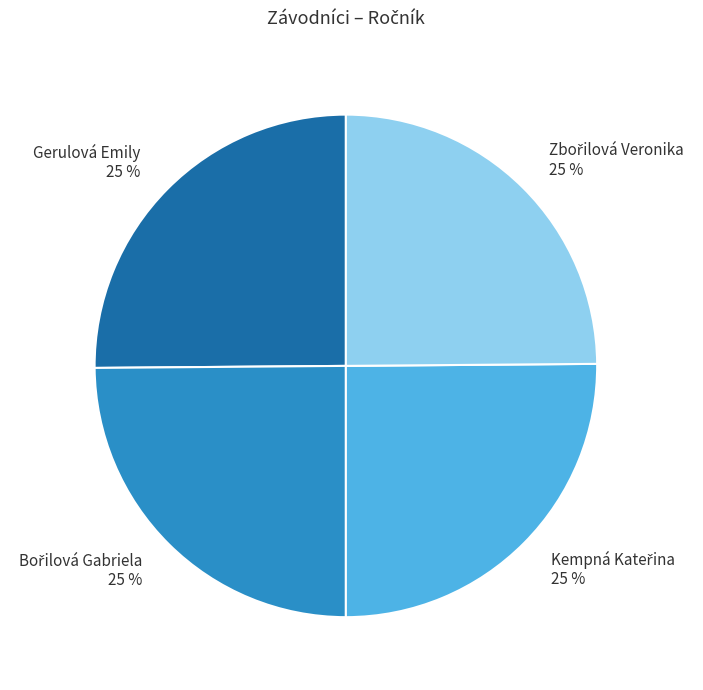

Is there any slice that represents more than half of the pie?

No